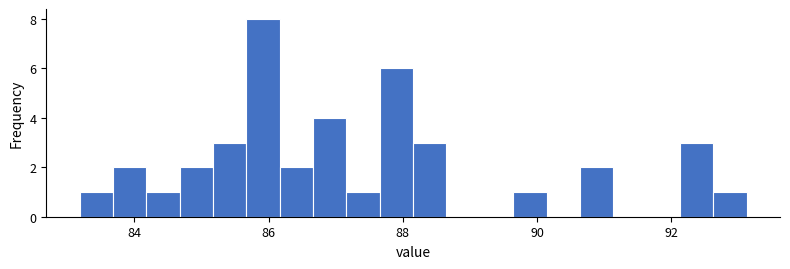

Read against the x-axis, roughly where is the centre of the tallest bar?

86.0